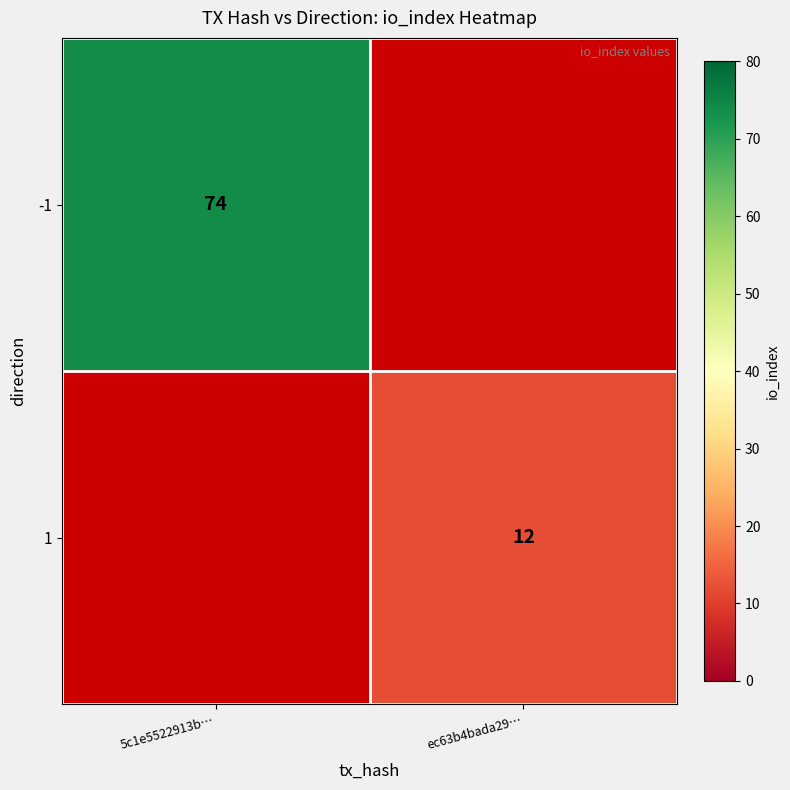

The -1 series shows 74 at 5c1e5522913b…. True or false?

True